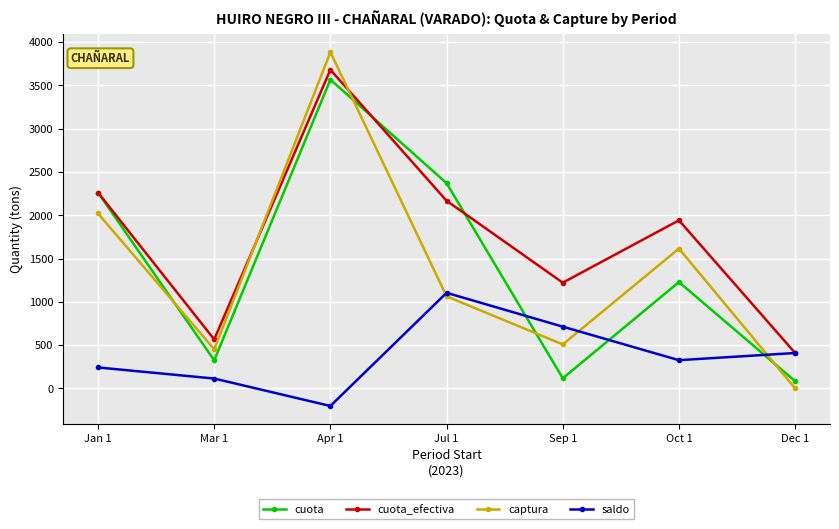

The cuota_efectiva series shows 2262 at Jan 1. True or false?

True